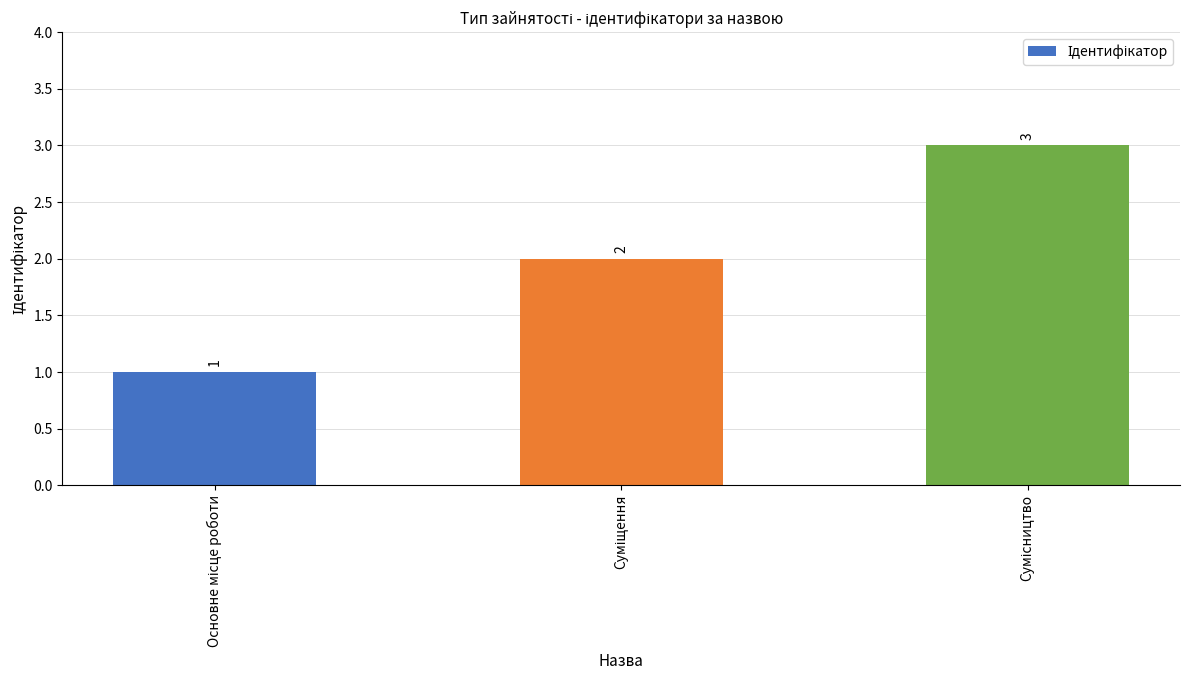

Reading right to left, extract all data points from this chart.

3	2	1